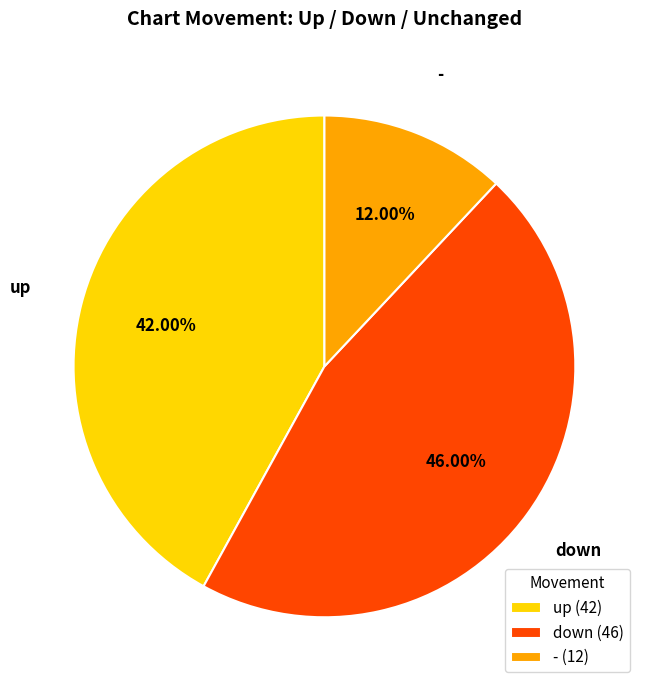

What portion of the pie excludes -?

88.0%